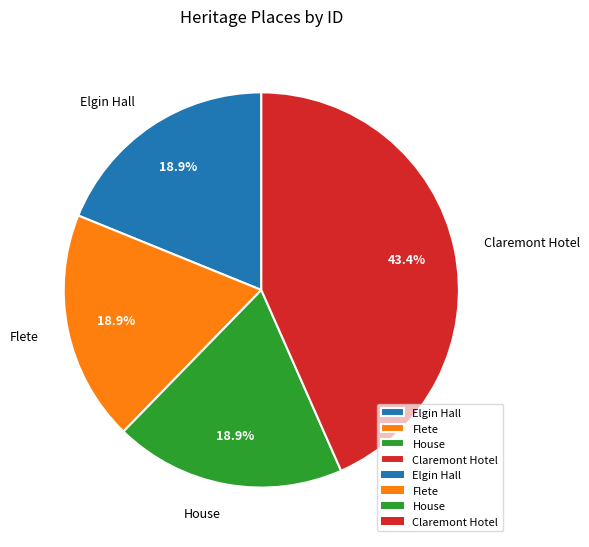

Is it true that Claremont Hotel is 33% of the pie?

False